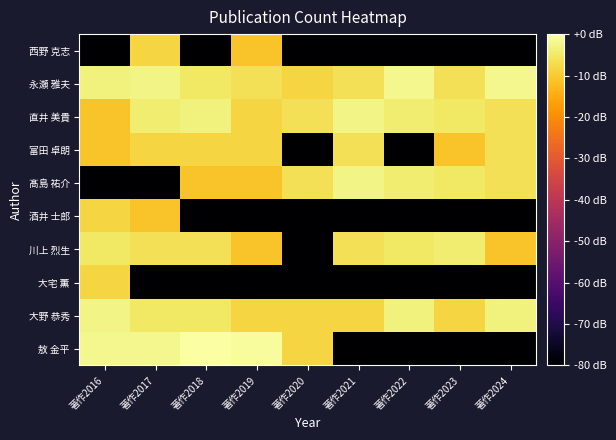

Reading right to left, extract all data points from this chart.

敖 金平: 著作2024=-90.0	著作2023=-90.0	著作2022=-90.0	著作2021=-90.0	著作2020=-8.1	著作2019=-0.7	著作2018=0.0	著作2017=-2.1	著作2016=-2.1
大野 恭秀: 著作2024=-3.4	著作2023=-8.1	著作2022=-3.4	著作2021=-8.1	著作2020=-8.1	著作2019=-8.1	著作2018=-5.1	著作2017=-5.1	著作2016=-2.7
大宅 薫: 著作2024=-90.0	著作2023=-90.0	著作2022=-90.0	著作2021=-90.0	著作2020=-90.0	著作2019=-90.0	著作2018=-90.0	著作2017=-90.0	著作2016=-8.1
川上 烈生: 著作2024=-11.1	著作2023=-4.1	著作2022=-5.1	著作2021=-6.4	著作2020=-90.0	著作2019=-11.1	著作2018=-6.4	著作2017=-6.4	著作2016=-5.1
酒井 士郎: 著作2024=-90.0	著作2023=-90.0	著作2022=-90.0	著作2021=-90.0	著作2020=-90.0	著作2019=-90.0	著作2018=-90.0	著作2017=-11.1	著作2016=-8.1
髙島 祐介: 著作2024=-6.4	著作2023=-5.1	著作2022=-4.1	著作2021=-2.7	著作2020=-6.4	著作2019=-11.1	著作2018=-11.1	著作2017=-90.0	著作2016=-90.0
富田 卓朗: 著作2024=-6.4	著作2023=-11.1	著作2022=-90.0	著作2021=-6.4	著作2020=-90.0	著作2019=-8.1	著作2018=-8.1	著作2017=-8.1	著作2016=-11.1
直井 美貴: 著作2024=-6.4	著作2023=-5.1	著作2022=-4.1	著作2021=-2.7	著作2020=-6.4	著作2019=-8.1	著作2018=-3.4	著作2017=-4.1	著作2016=-11.1
永瀬 雅夫: 著作2024=-2.1	著作2023=-6.4	著作2022=-2.1	著作2021=-6.4	著作2020=-8.1	著作2019=-6.4	著作2018=-5.1	著作2017=-2.7	著作2016=-3.4
西野 克志: 著作2024=-90.0	著作2023=-90.0	著作2022=-90.0	著作2021=-90.0	著作2020=-90.0	著作2019=-11.1	著作2018=-90.0	著作2017=-8.1	著作2016=-90.0